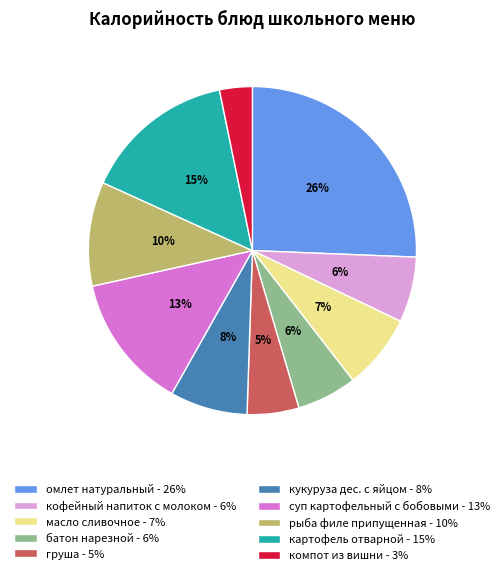

To the nearest percent, what is the average slice percentage?

10%